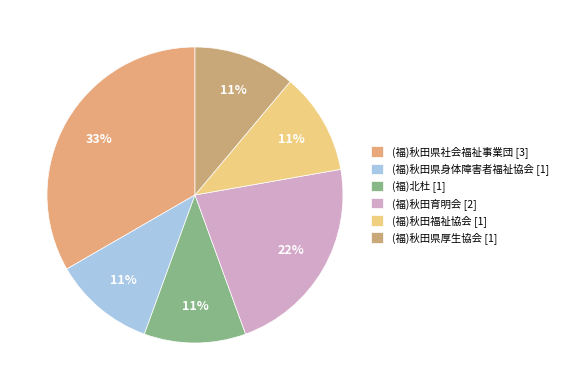

To the nearest percent, what portion does (福)秋田県身体障害者福祉協会 represent?

11%